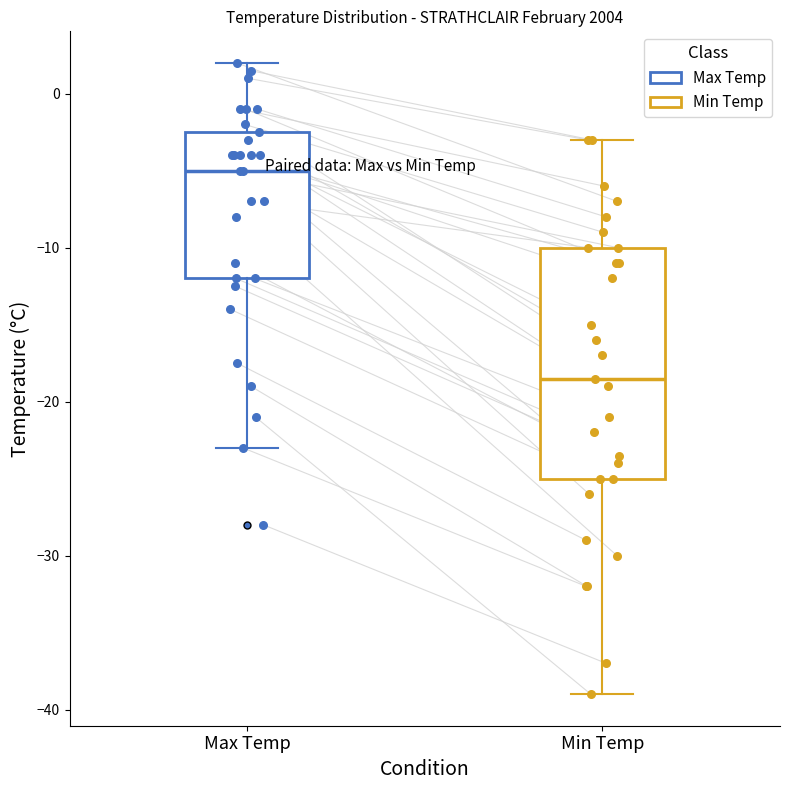

Reading left to right, transcribe this box plot: for each box, give where its median line is, the range the box spans, and where its two whiskers end, as read against the y-axis. The values are not printed on the chart, so give them approximately, as read against the axis.

Max Temp: median -5, box -12 to -2, whiskers -23 to 2
Min Temp: median -18, box -25 to -10, whiskers -39 to -3